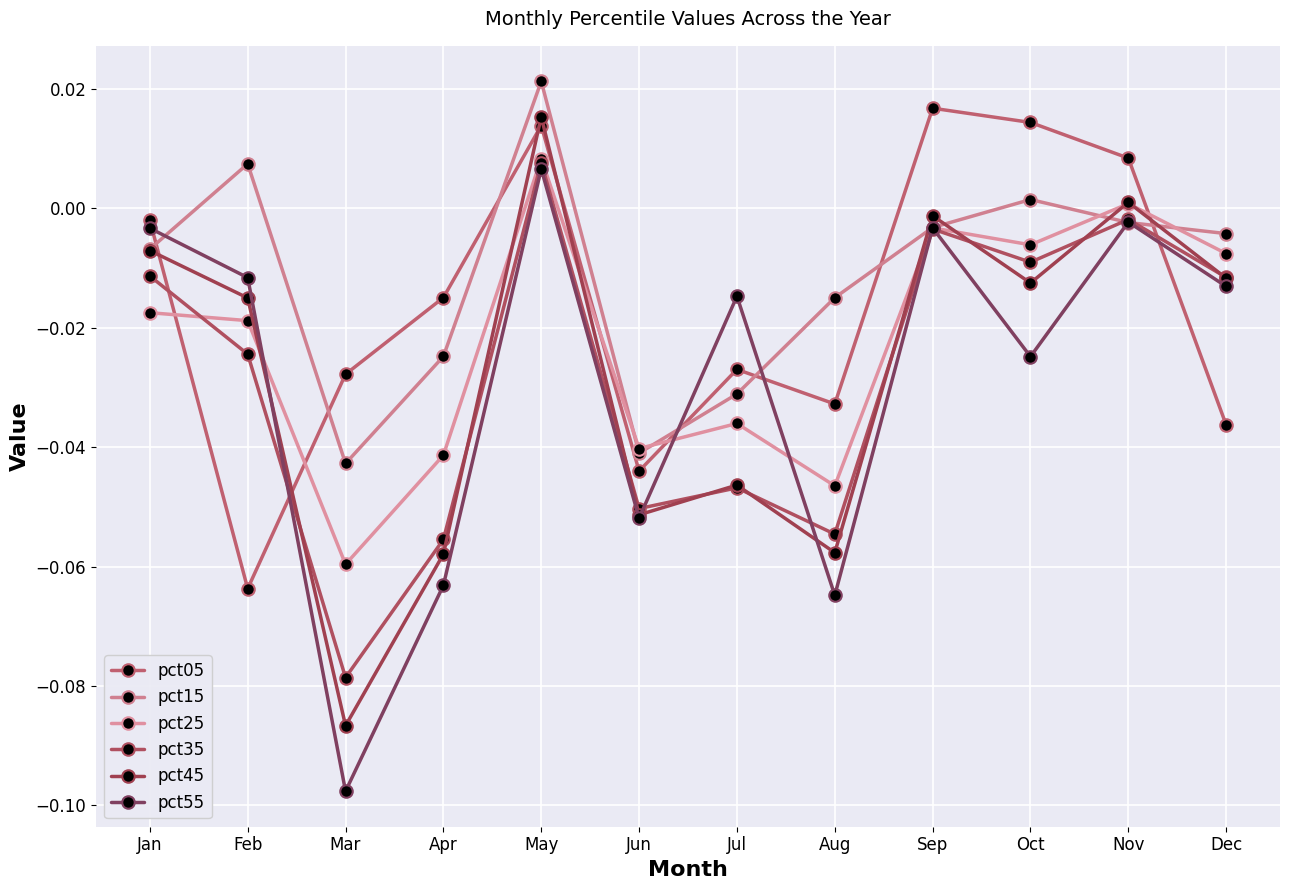

Which series has the largest range (max minus min)?

pct55